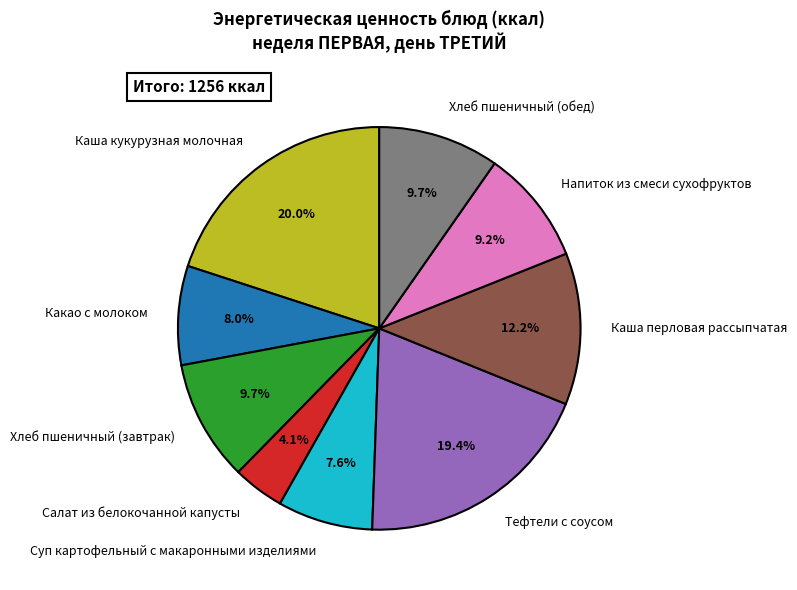

What is the largest slice in the pie chart?

Каша кукурузная молочная